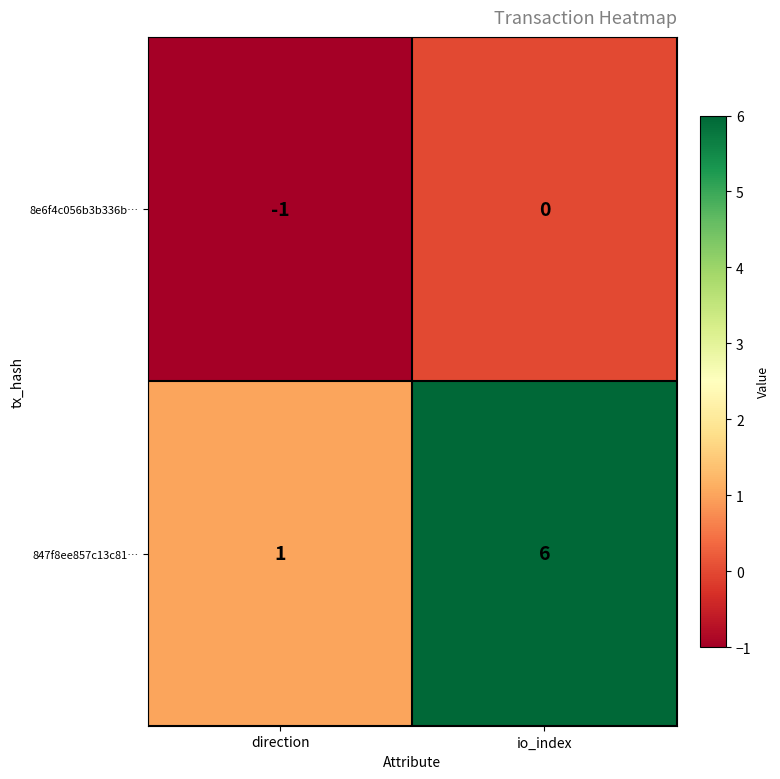

At which label is 847f8ee857c13c81… closest to 3?

direction